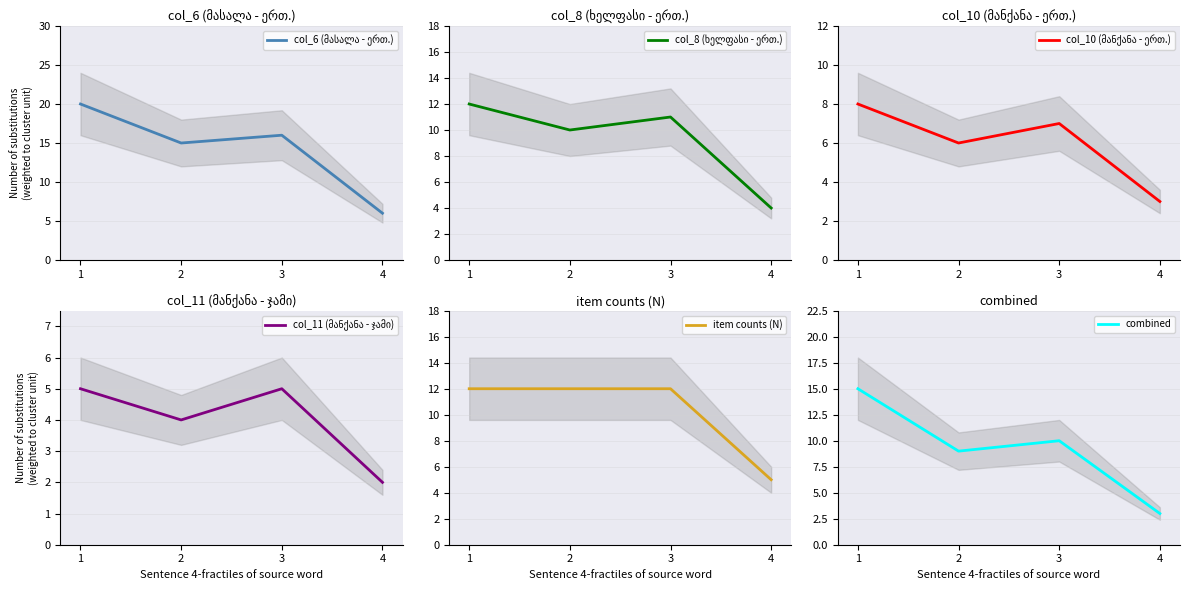

True or false: col_8 (ხელფასი - ერთ.) has a value of 12 at 1.

True